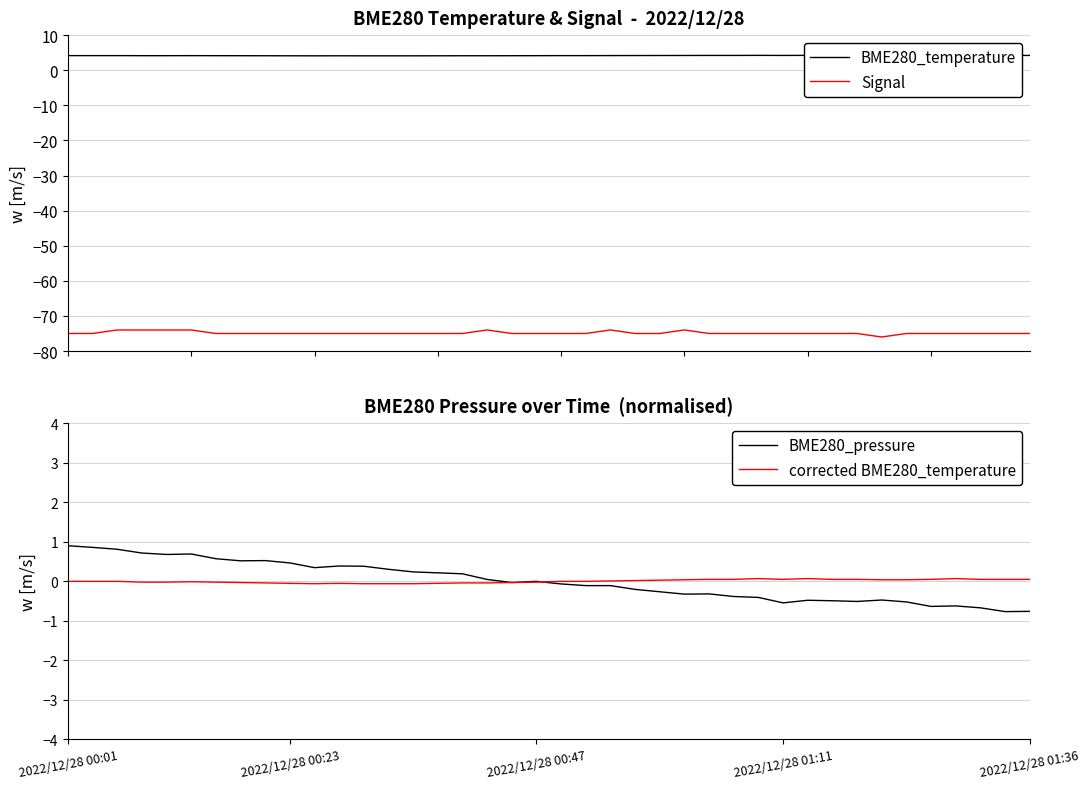

Where is the first local maximum for BME280_temperature?

5